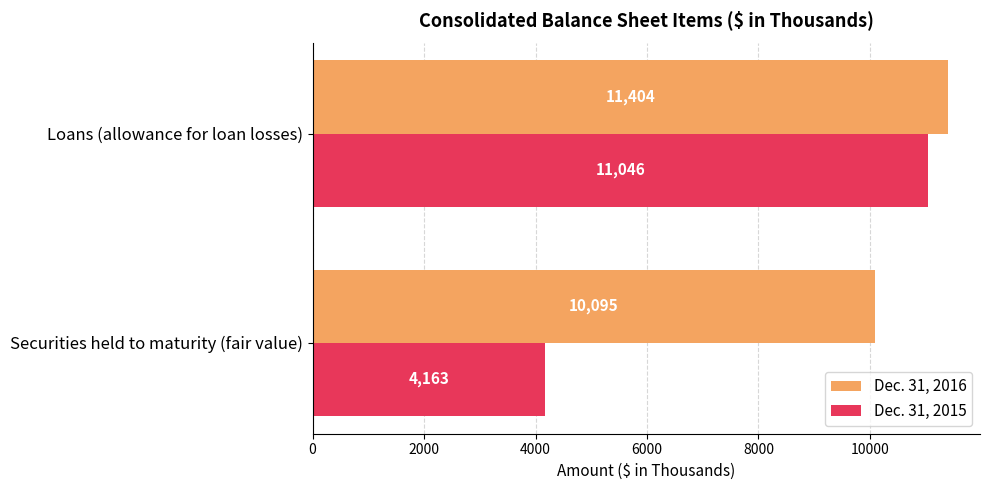

List the series in order of their peak value, lowest first.

Dec. 31, 2015, Dec. 31, 2016